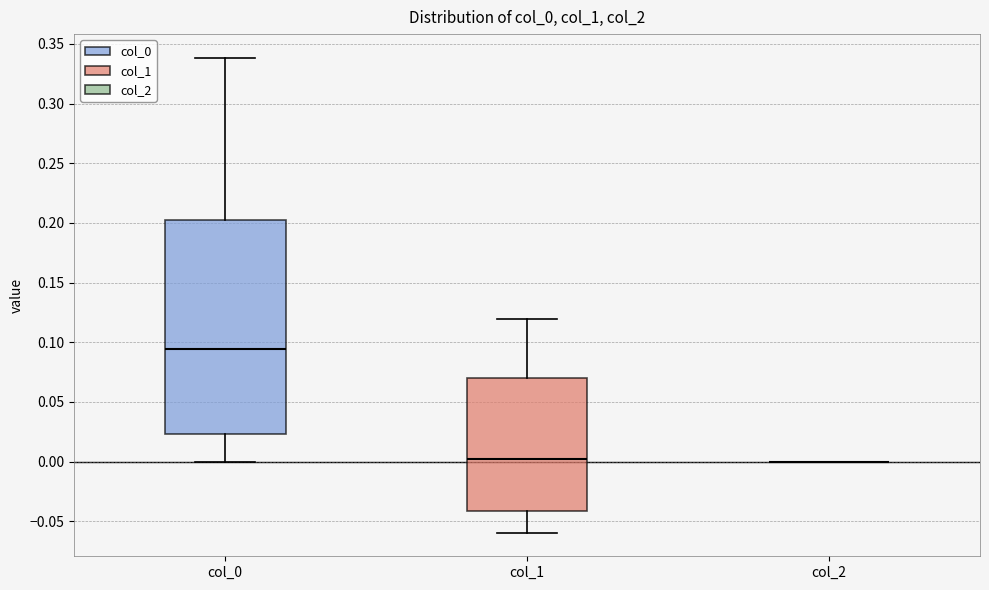

Reading left to right, read every box against the y-axis: the position of its median line, the range the box covers, and the ends of its whiskers. The values are not printed on the chart, so give them approximately, as read against the axis.

col_0: median 0.095, box 0.025 to 0.200, whiskers 0.000 to 0.340
col_1: median 0.000, box -0.040 to 0.070, whiskers -0.060 to 0.120
col_2: box collapsed to a line at 0.000, whiskers 0.000 to 0.000